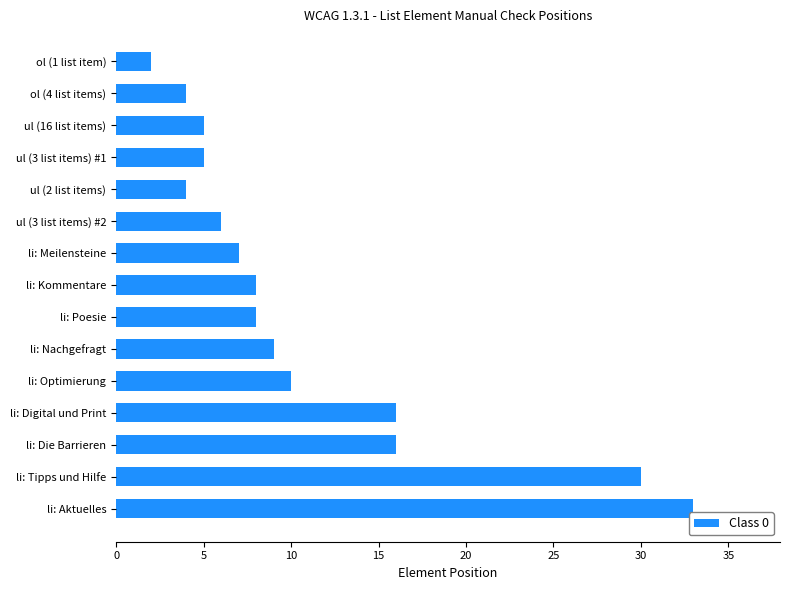

What is the minimum value shown in the chart?

2